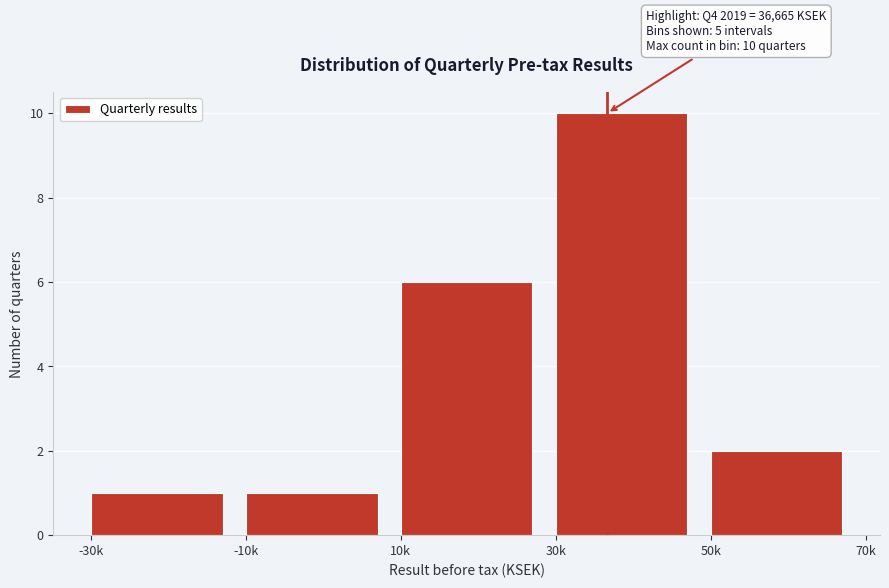

Reading left to right, transcribe all the data shown in this chart.

-30k=1	-10k=1	10k=6	30k=10	50k=2